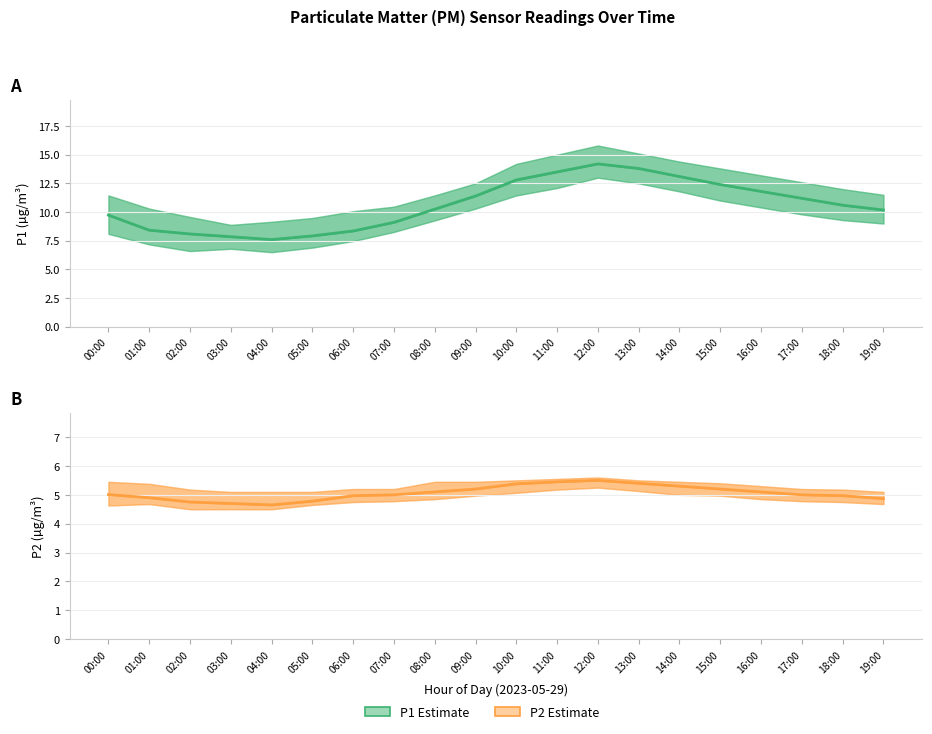

What position from the right is 02:00?

18